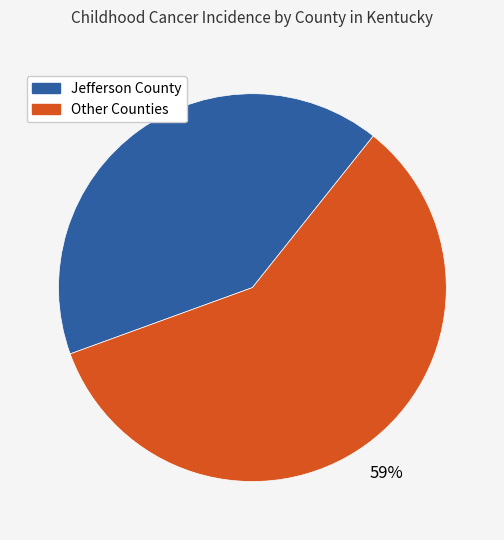

Is the sum of Jefferson County and Other Counties greater than half?

Yes